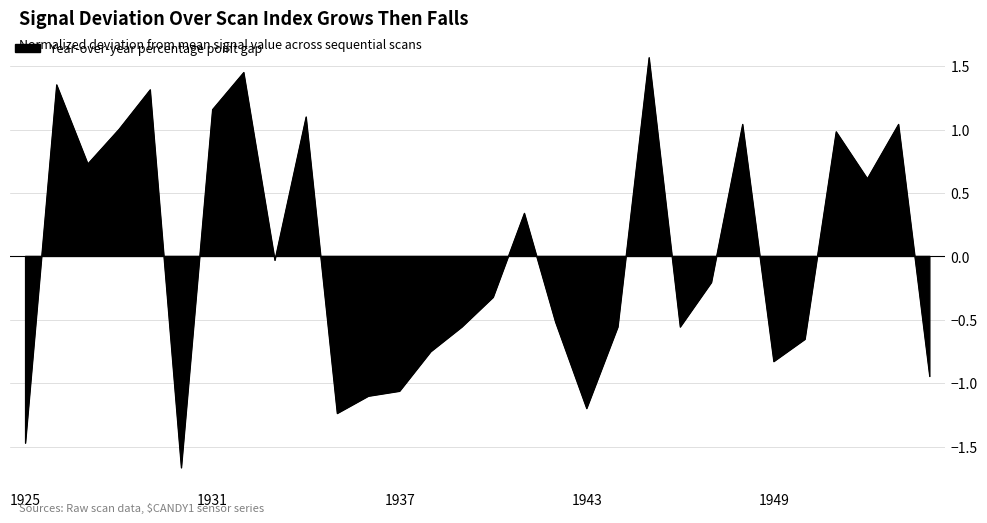

Where is the first local minimum?

1927